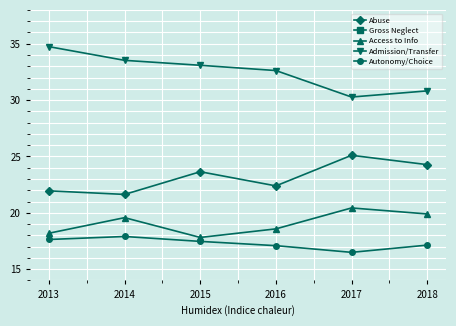

In Gross Neglect, how many points are higher than both neighbors (excluding endpoints)?

1